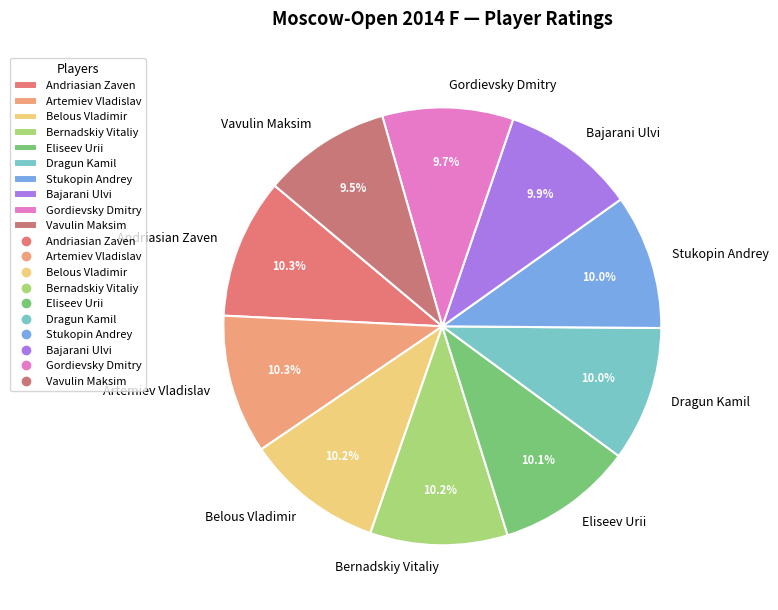

Combined, what portion of the pie is Andriasian Zaven and Gordievsky Dmitry?

20.0%